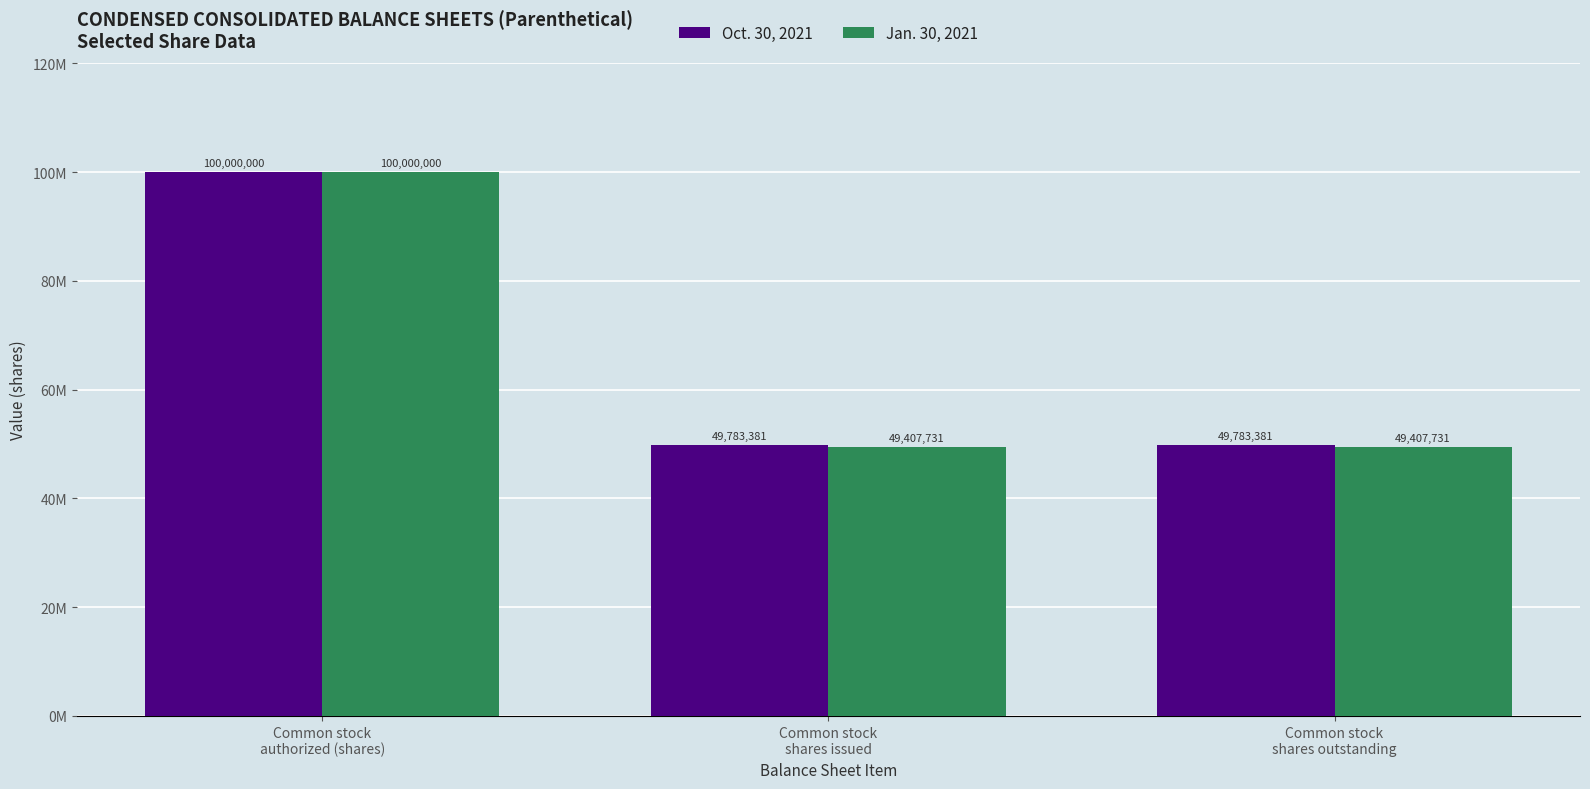

Reading right to left, transcribe all the data shown in this chart.

Oct. 30, 2021: Common stock
shares outstanding=49783381	Common stock
shares issued=49783381	Common stock
authorized (shares)=100000000
Jan. 30, 2021: Common stock
shares outstanding=49407731	Common stock
shares issued=49407731	Common stock
authorized (shares)=100000000